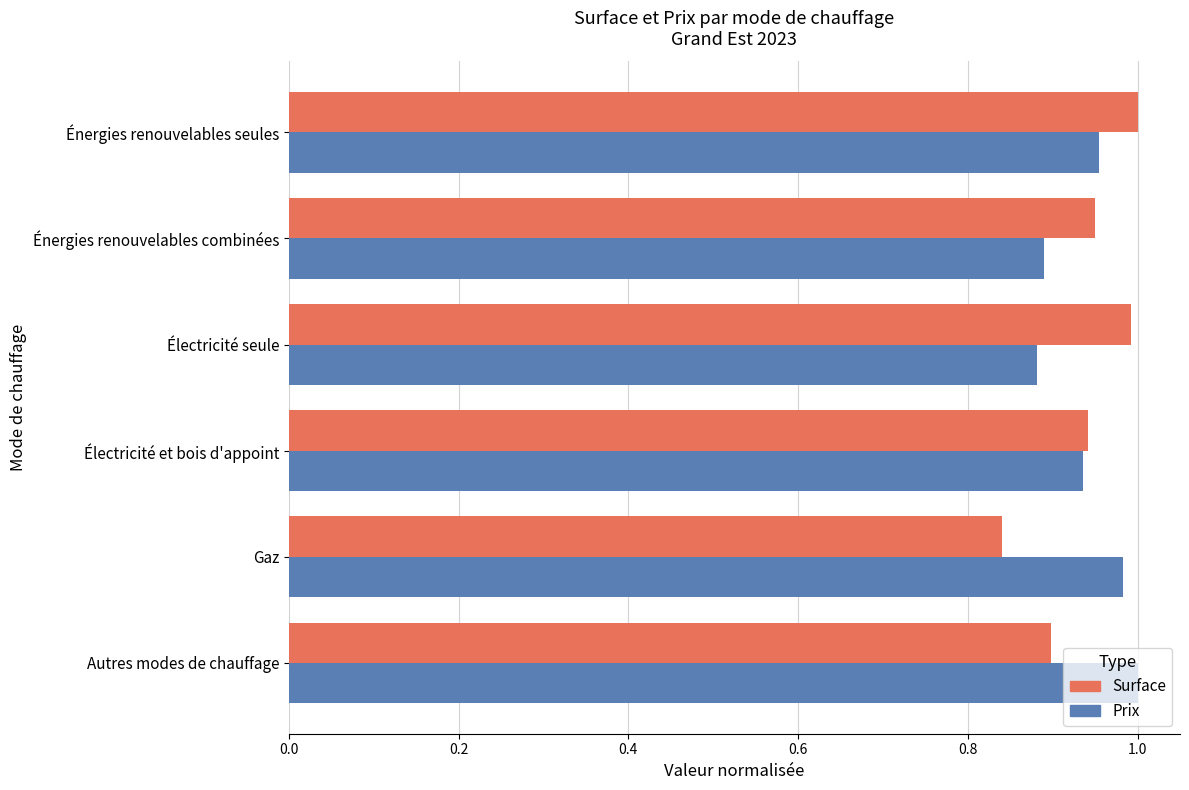

At Énergies renouvelables combinées, list the series in order from smallest to largest.

Prix, Surface